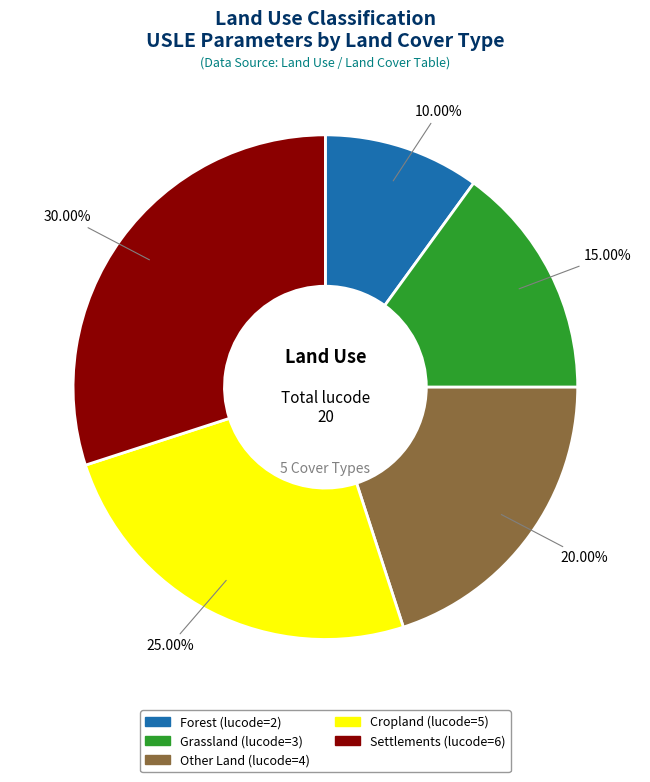

Approximately how many times larger is the value at Settlements compared to Forest?

3.0